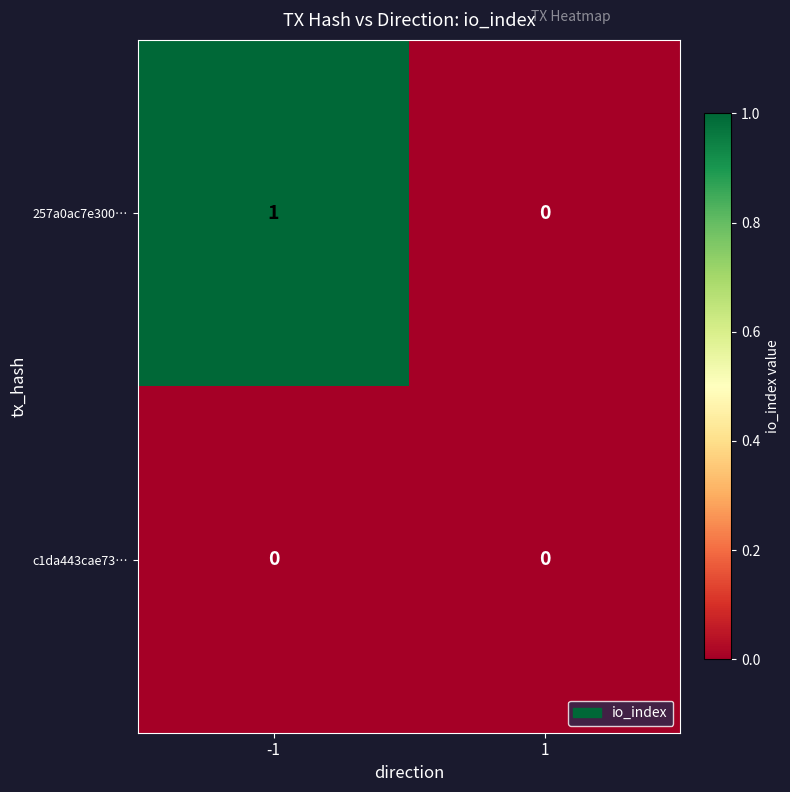

How many data points does each series have?

2